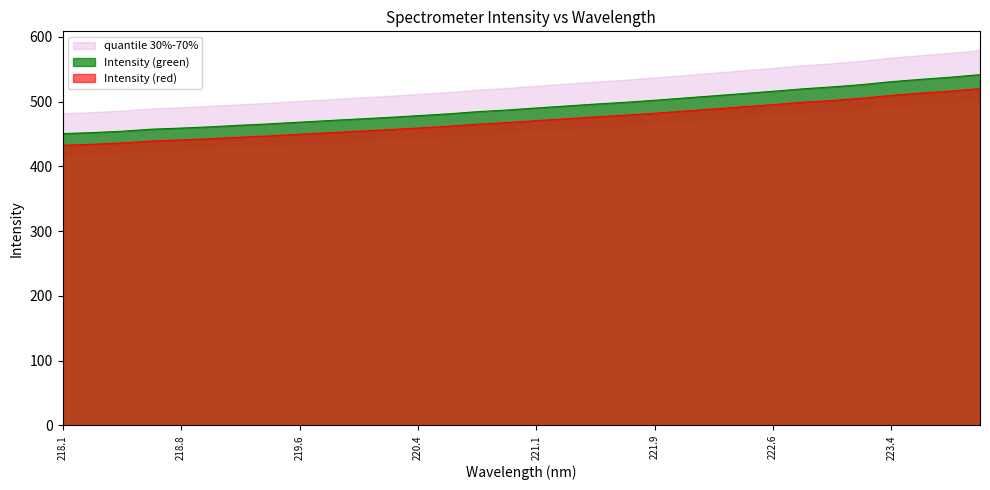

What is the label of the 3rd point from the right?

223.5987